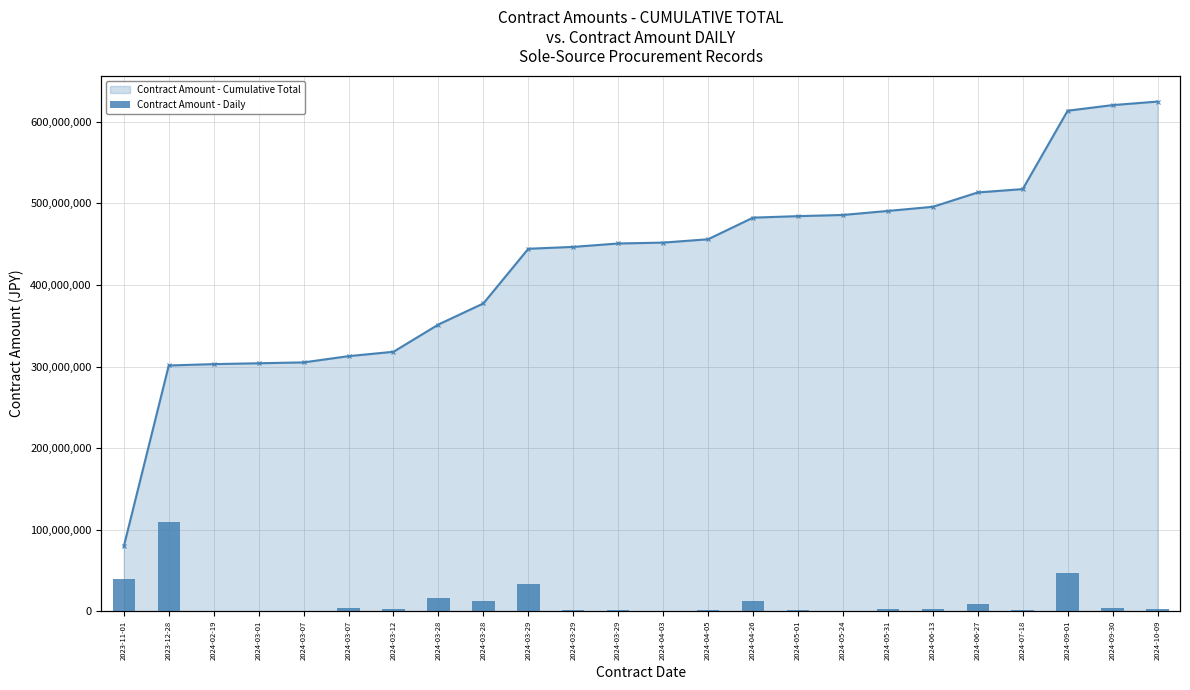

What is the label of the 7th bar from the left?

2024-03-12